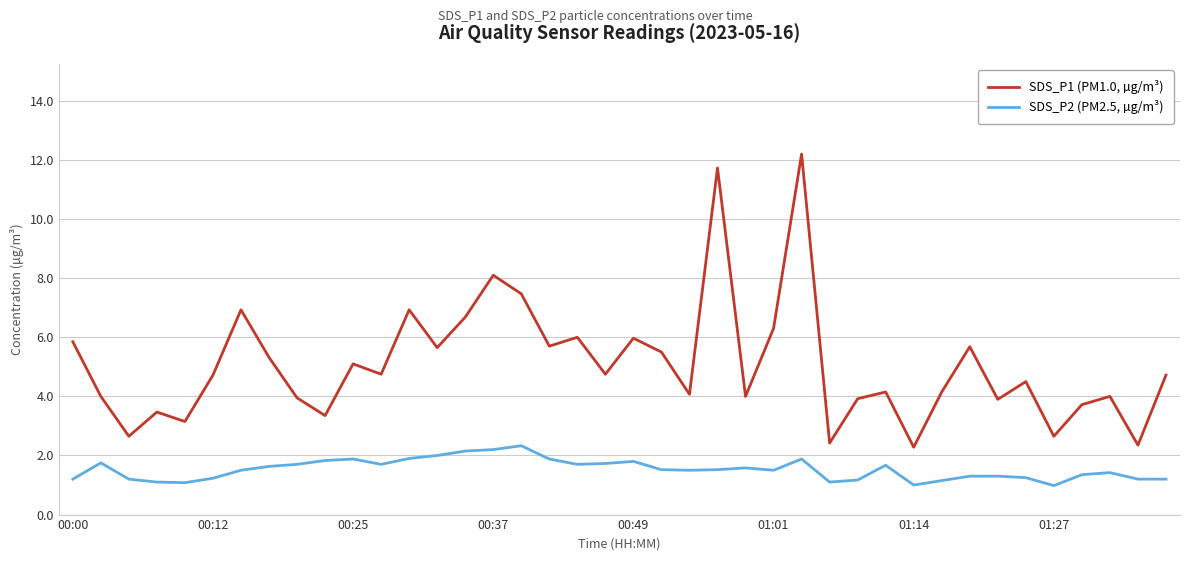

Which series has the largest total across all categories?

SDS_P1 (PM1.0, µg/m³)